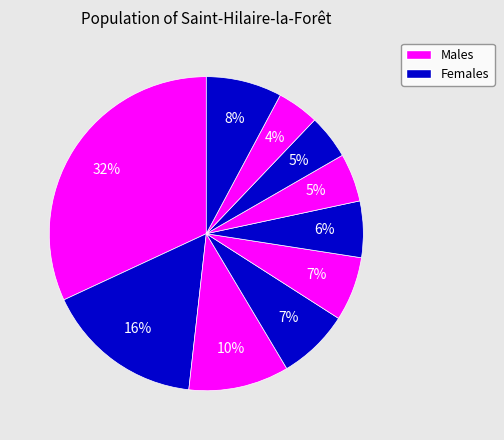

How many slices are in this pie chart?

10